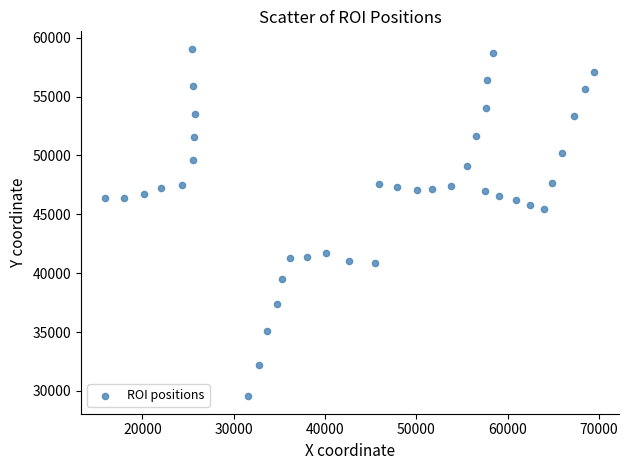

What is the range of Y values (max minus min)?

29534